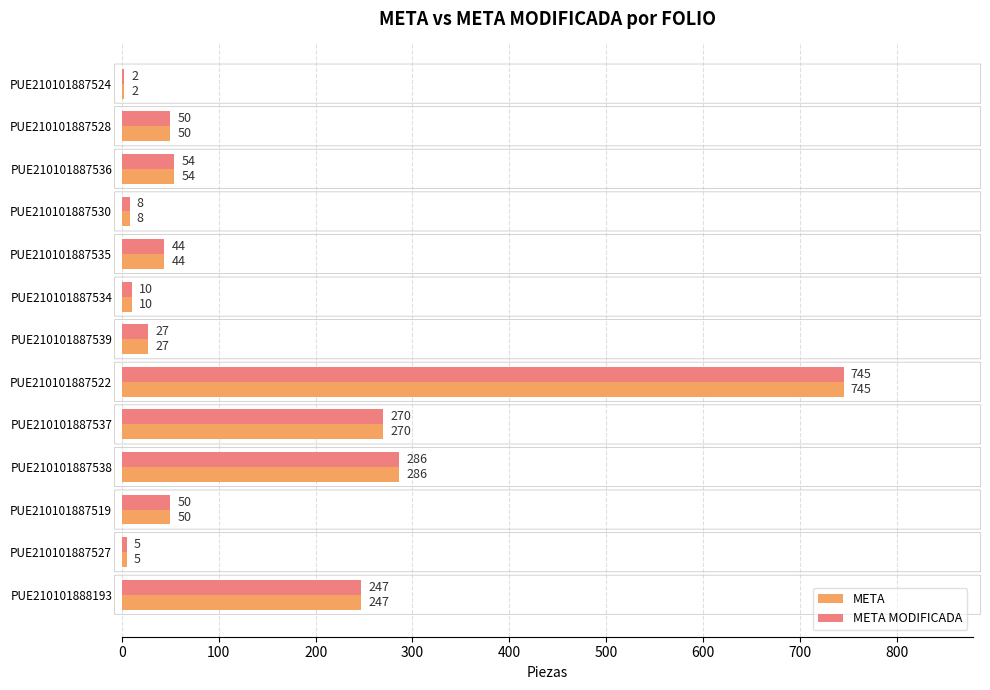

At which label is META closest to 373?

PUE210101887538